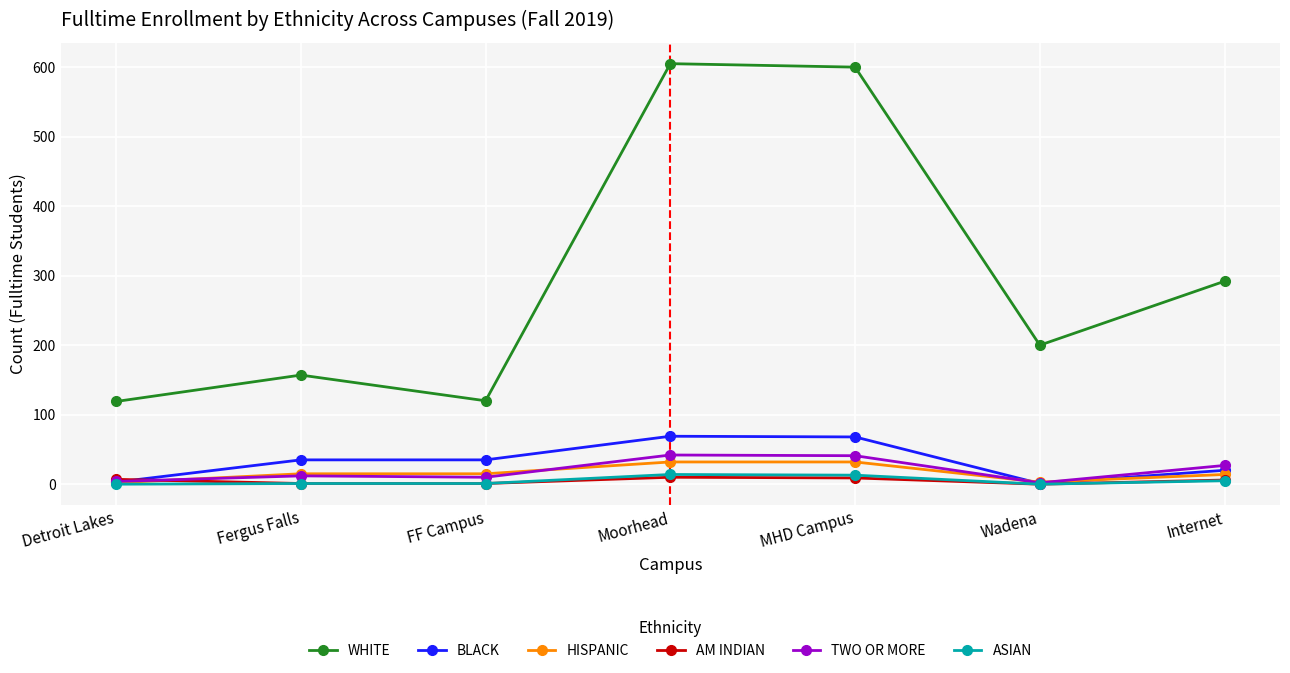

Between Detroit Lakes and Wadena, which series saw the biggest shift?

WHITE